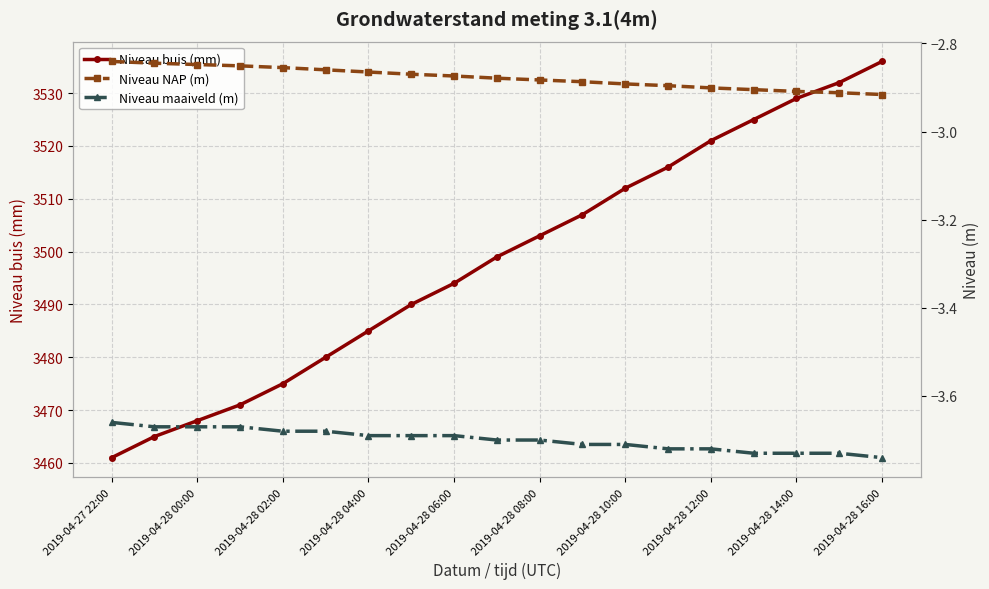

How many values in the Niveau buis (mm) series are below 3499?

9